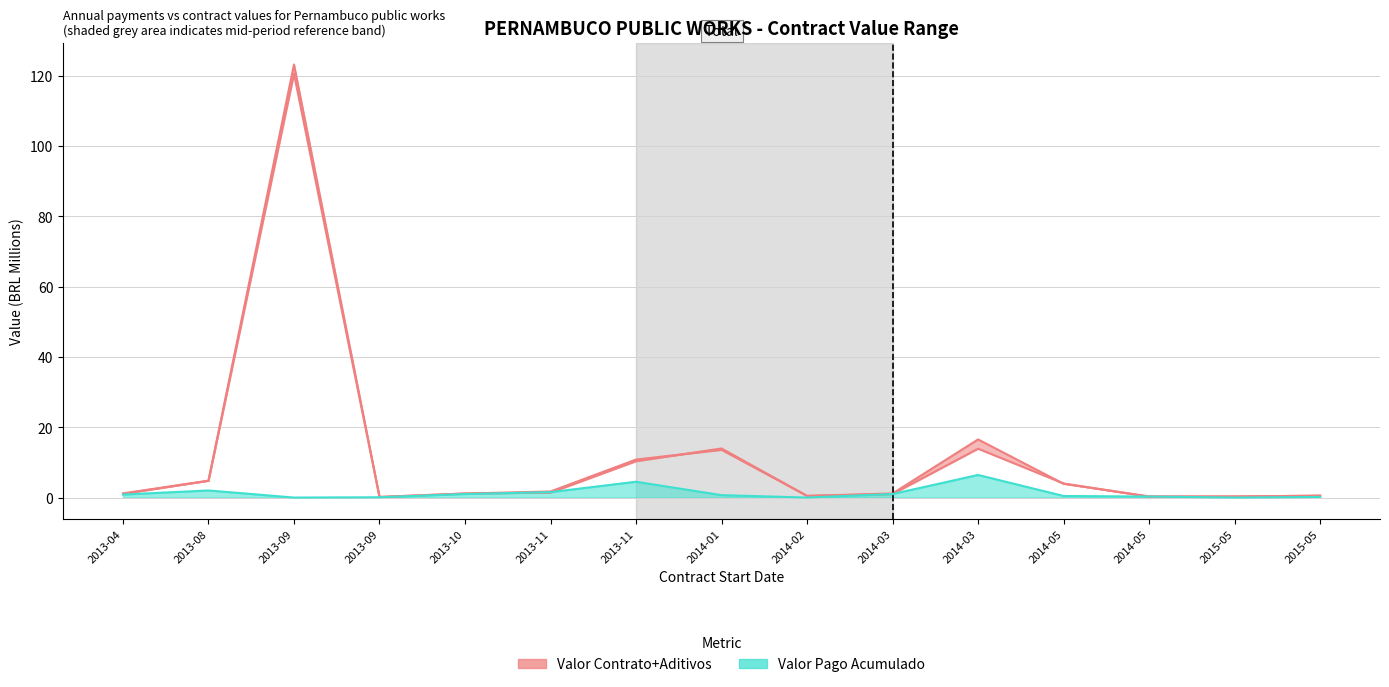

Which series changed the most between 2013-08 and 2014-02?

Valor (Contract)